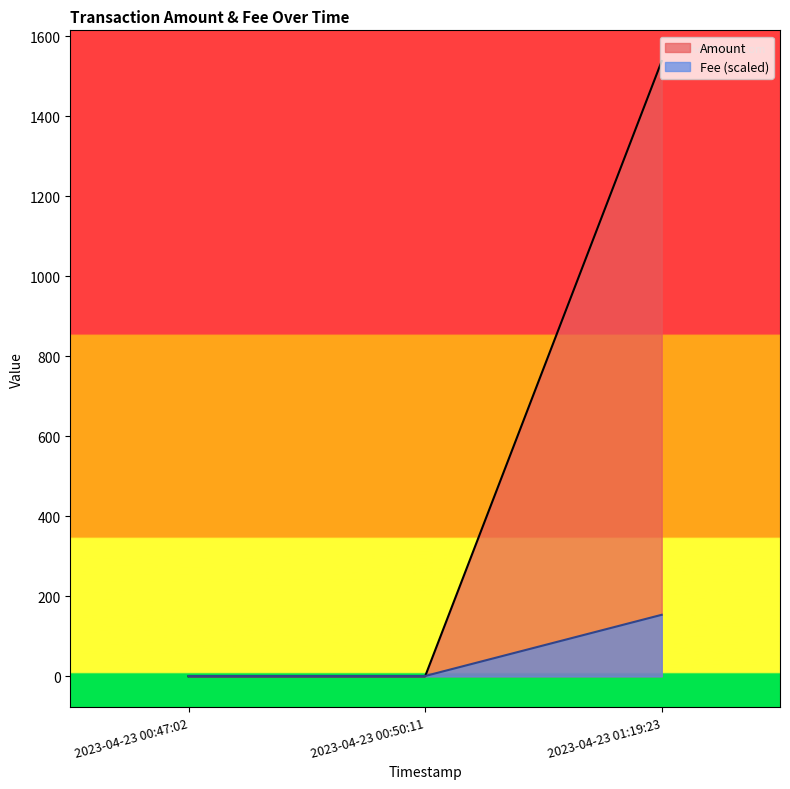

Which label corresponds to the smallest value in the chart?

2023-04-23 00:50:11